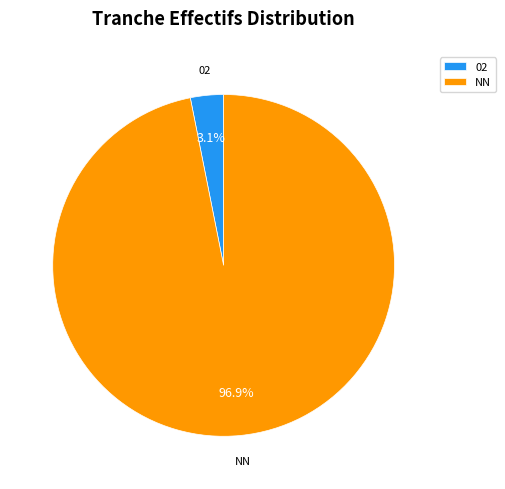

How many slices are in this pie chart?

2